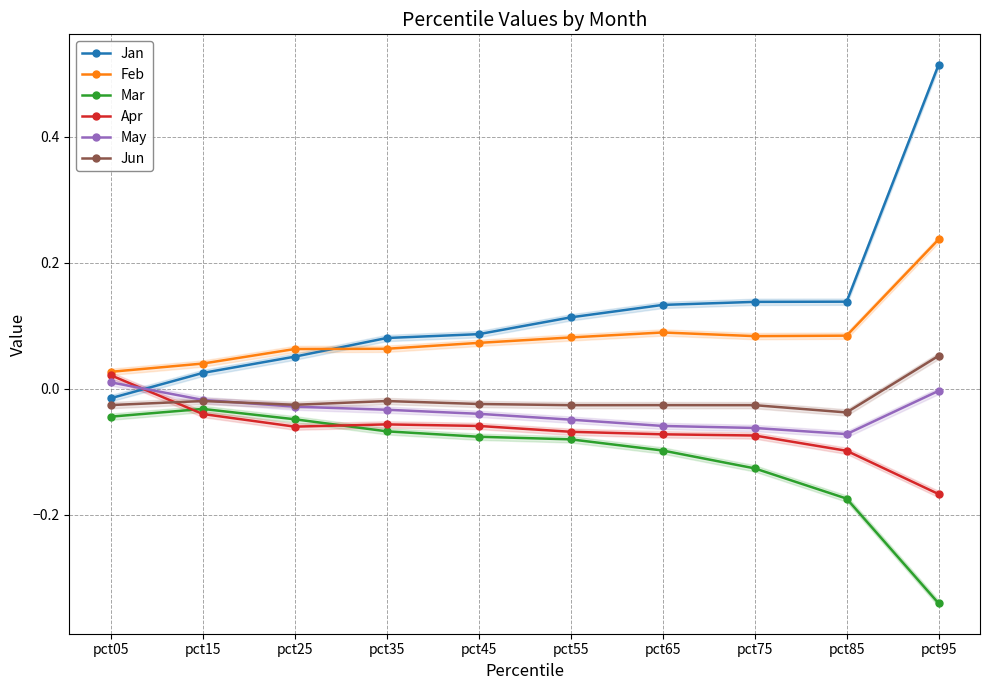

Where is the first local maximum for Feb?

pct65